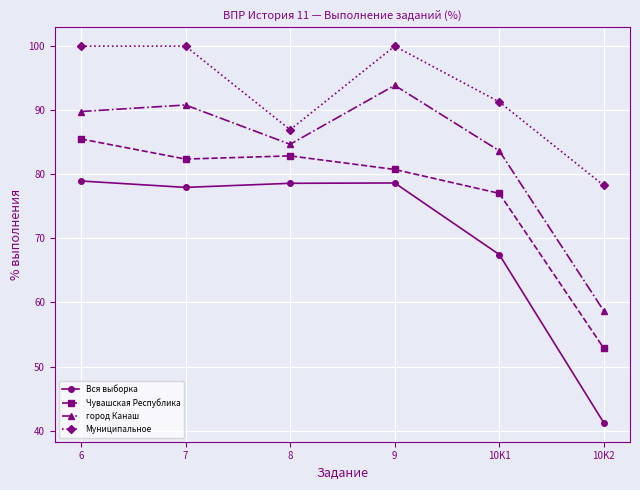

Count the number of data series in this chart.

4